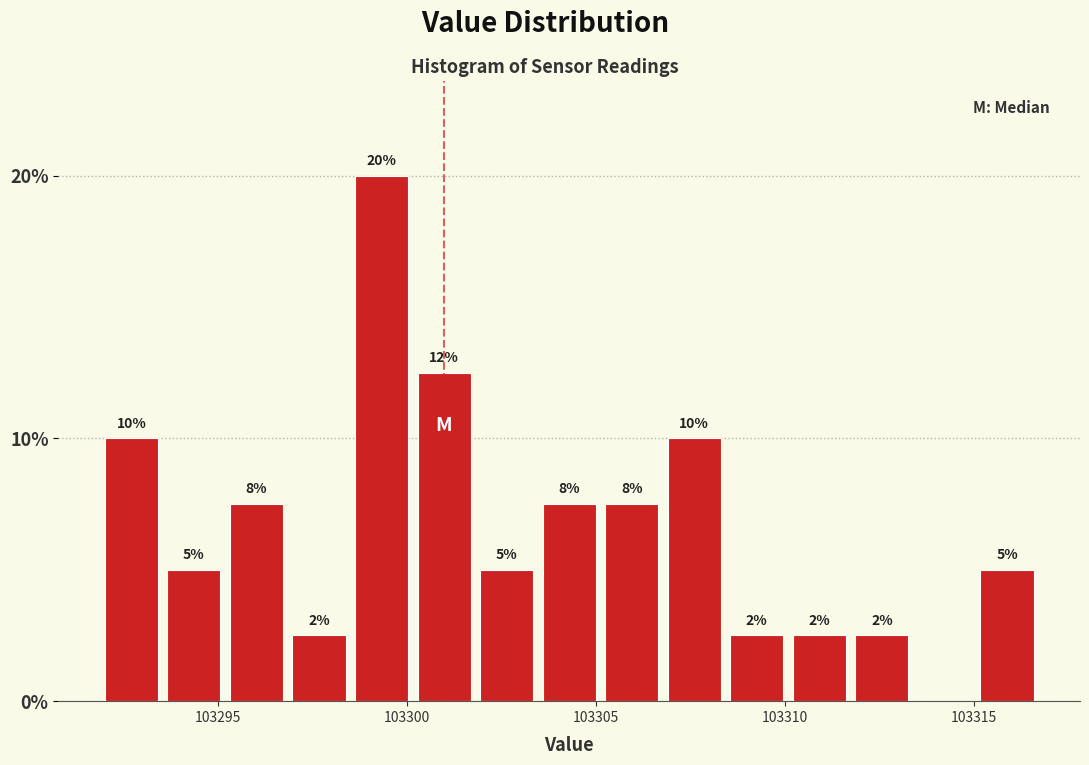

Read against the x-axis, roughly where is the centre of the tallest bar?

103299.5